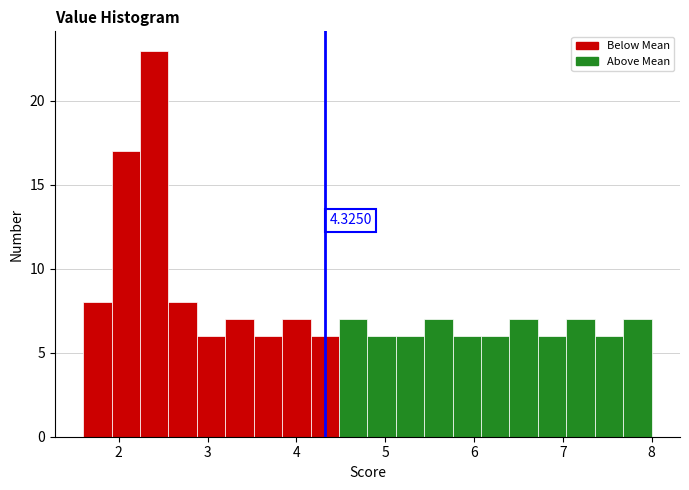

Around what value on the x-axis is the tallest bar? Give the approximate position of its centre, as read against the axis.

2.4